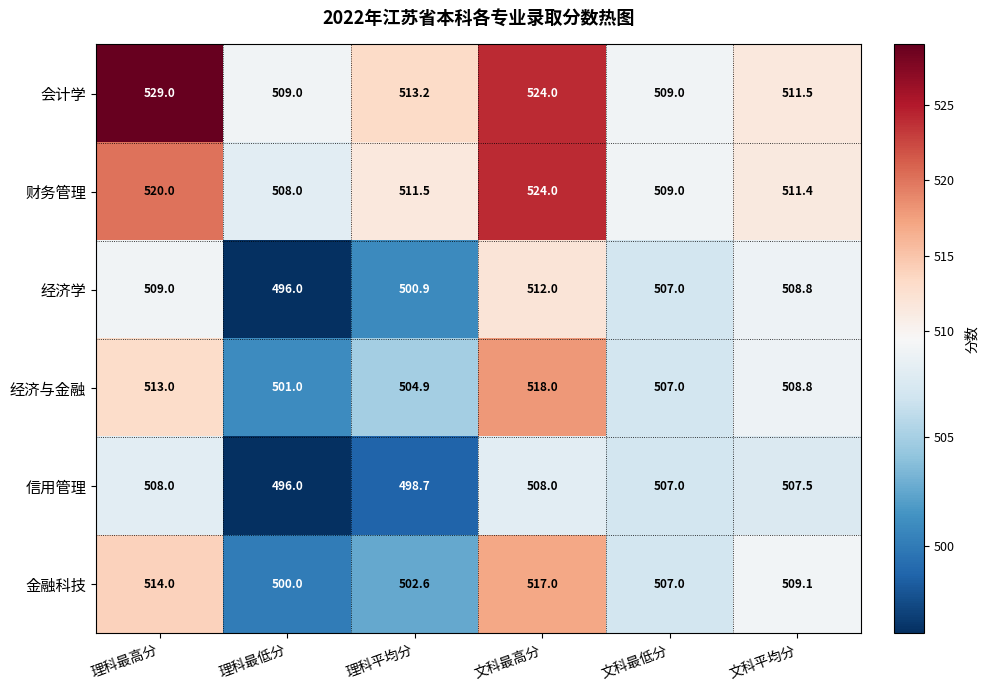

Which series changed the most between 理科最低分 and 理科平均分?

经济学